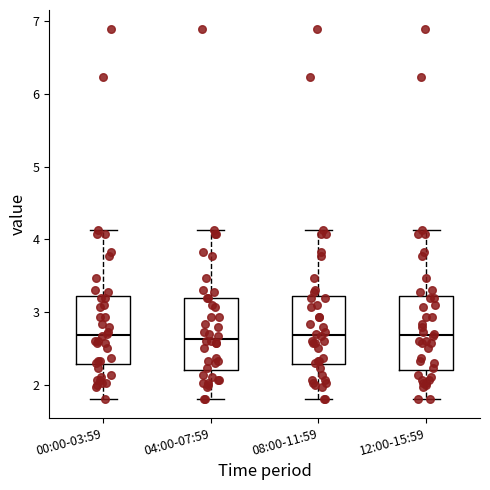

Reading left to right, transcribe this box plot: for each box, give where its median line is, the range the box spans, and where its two whiskers end, as read against the y-axis. The values are not printed on the chart, so give them approximately, as read against the axis.

00:00-03:59: median 2.7, box 2.3 to 3.2, whiskers 1.8 to 4.1
04:00-07:59: median 2.6, box 2.2 to 3.2, whiskers 1.8 to 4.1
08:00-11:59: median 2.7, box 2.3 to 3.2, whiskers 1.8 to 4.1
12:00-15:59: median 2.7, box 2.2 to 3.2, whiskers 1.8 to 4.1